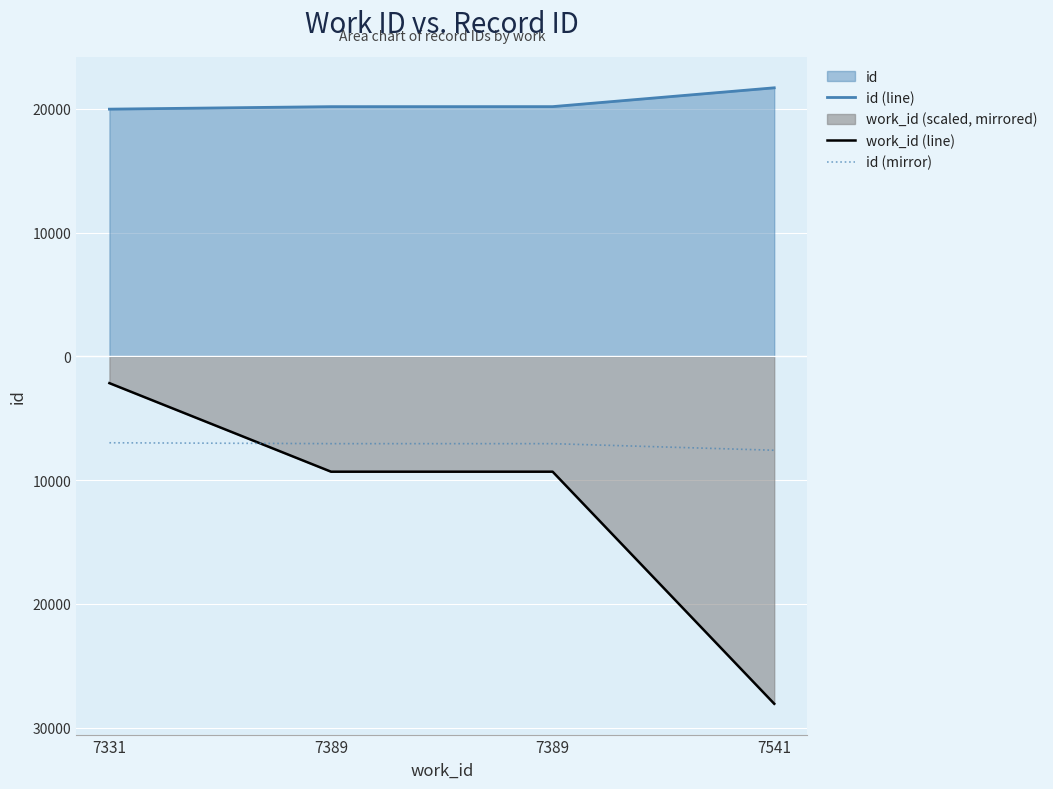

At which label does id (mirror) reach its minimum?

7541